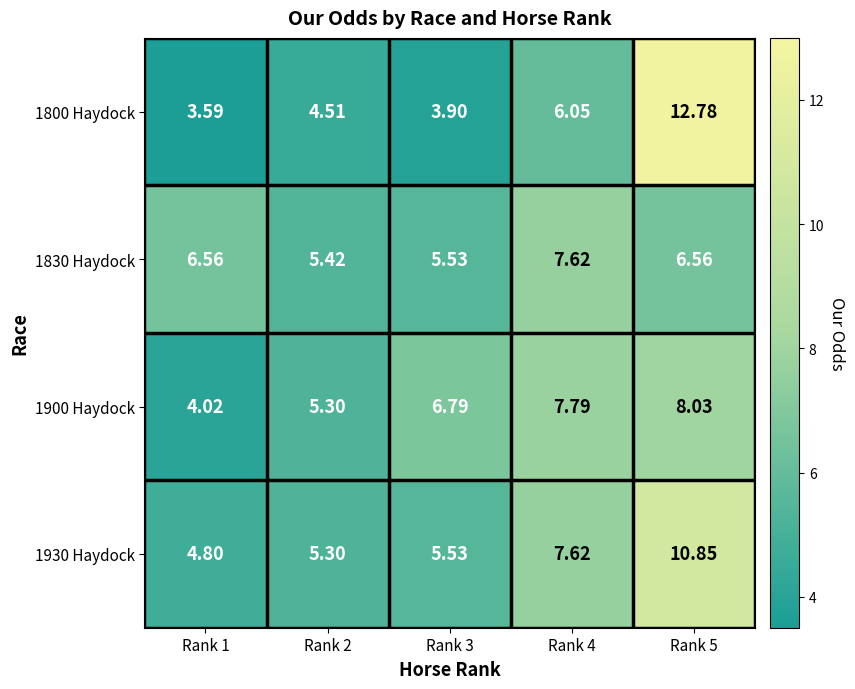

Is the value of 1900 Haydock at Rank 1 greater than the value of 1830 Haydock at Rank 2?

No